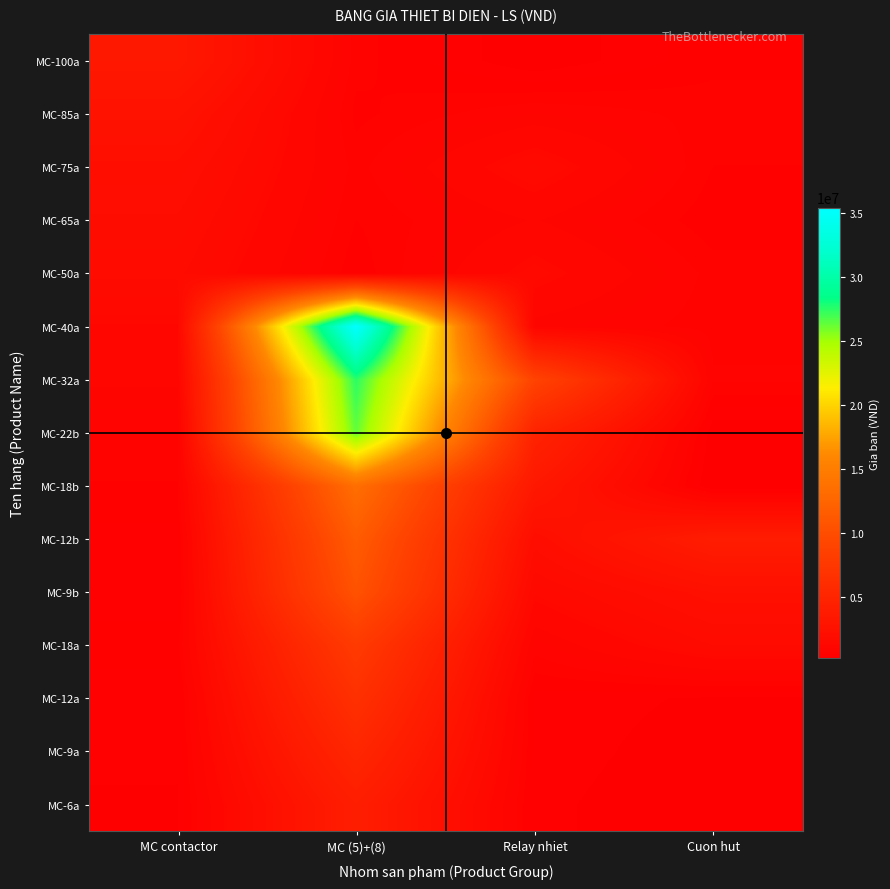

What is the spread (max minus min) of values at MC (5)+(8)?

34880000